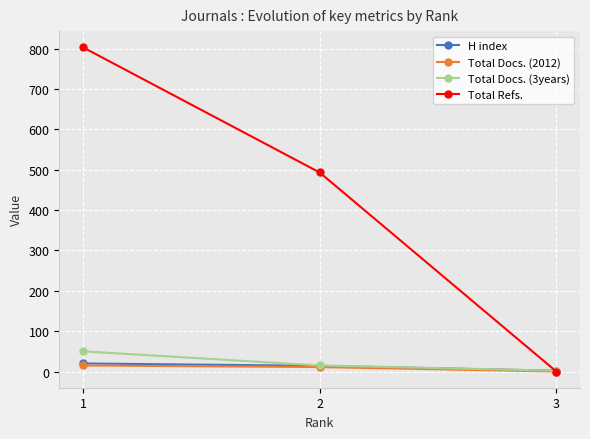

Reading left to right, transcribe all the data shown in this chart.

H index: 1=20	2=14	3=2
Total Docs. (2012): 1=15	2=11	3=0
Total Docs. (3years): 1=50	2=15	3=2
Total Refs.: 1=803	2=493	3=0